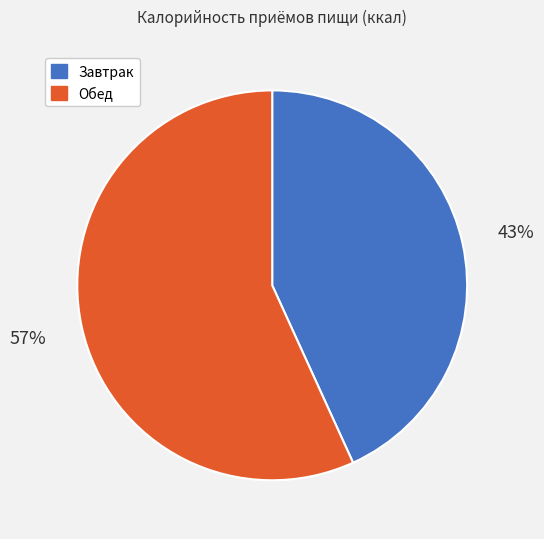

What is the ratio of the value at Завтрак to the value at Обед?

0.8